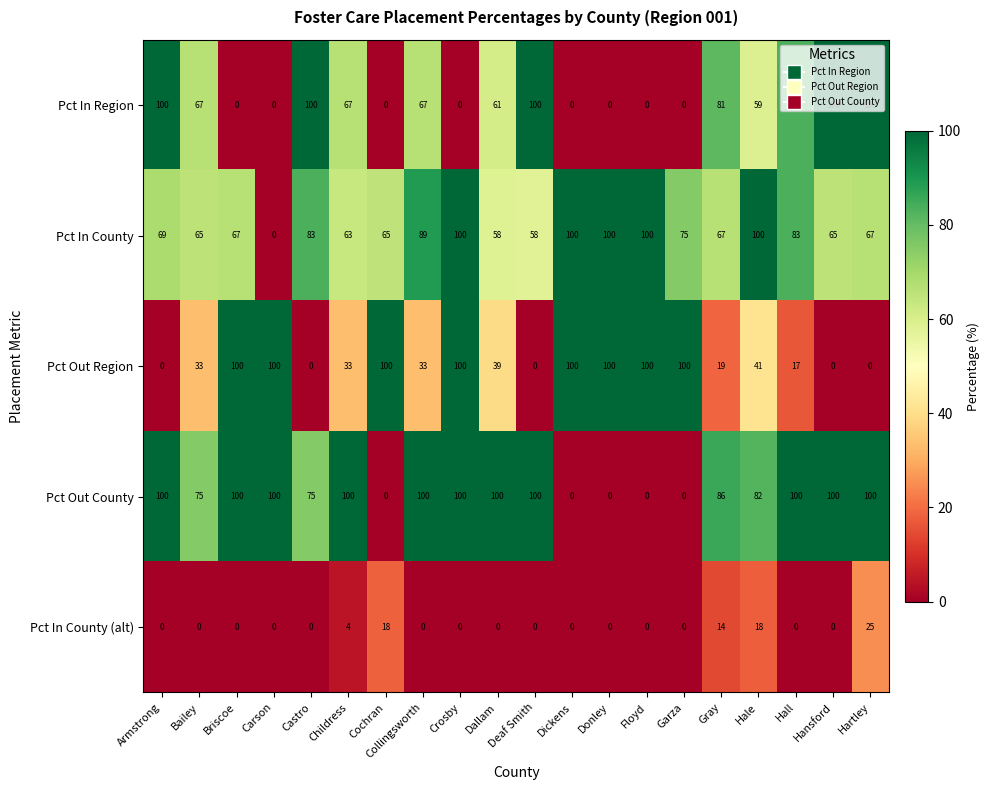

How many categories are shown in the chart?

20